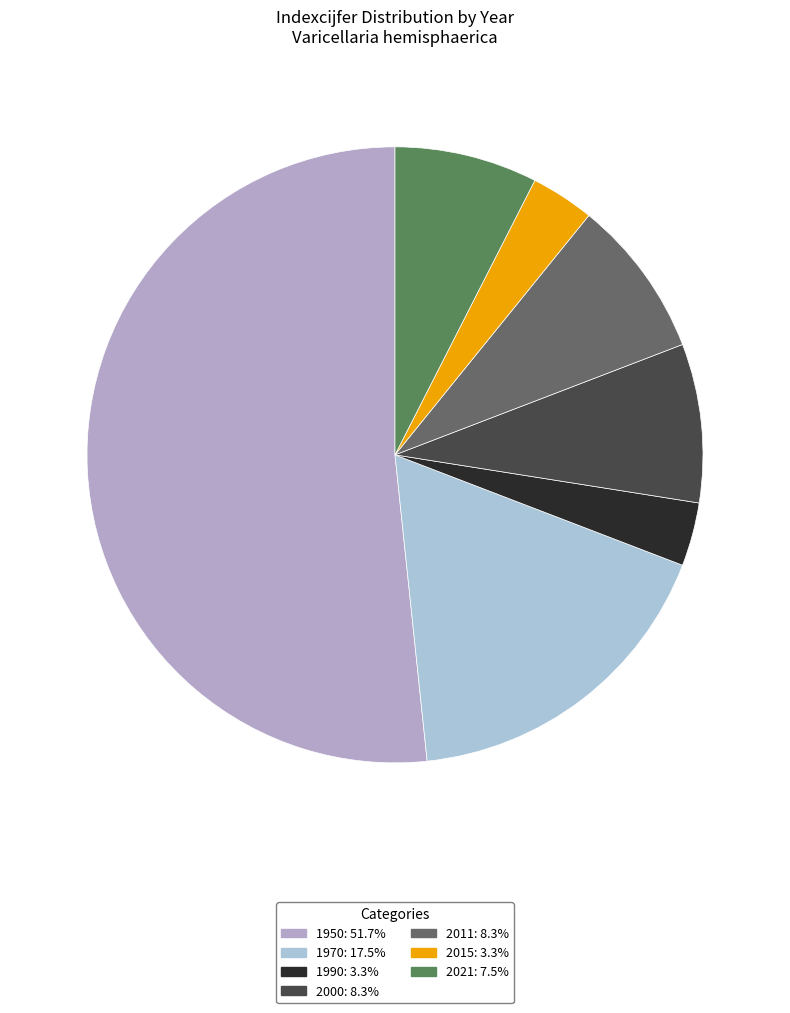

Which slice represents more than half of the pie?

1950